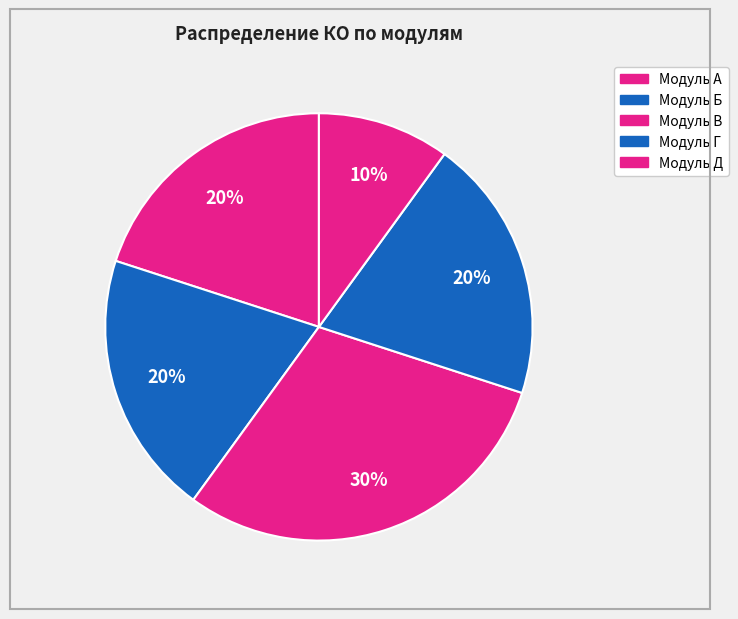

Rank the categories by value from lowest to highest.

Модуль Д, Модуль А, Модуль Б, Модуль Г, Модуль В